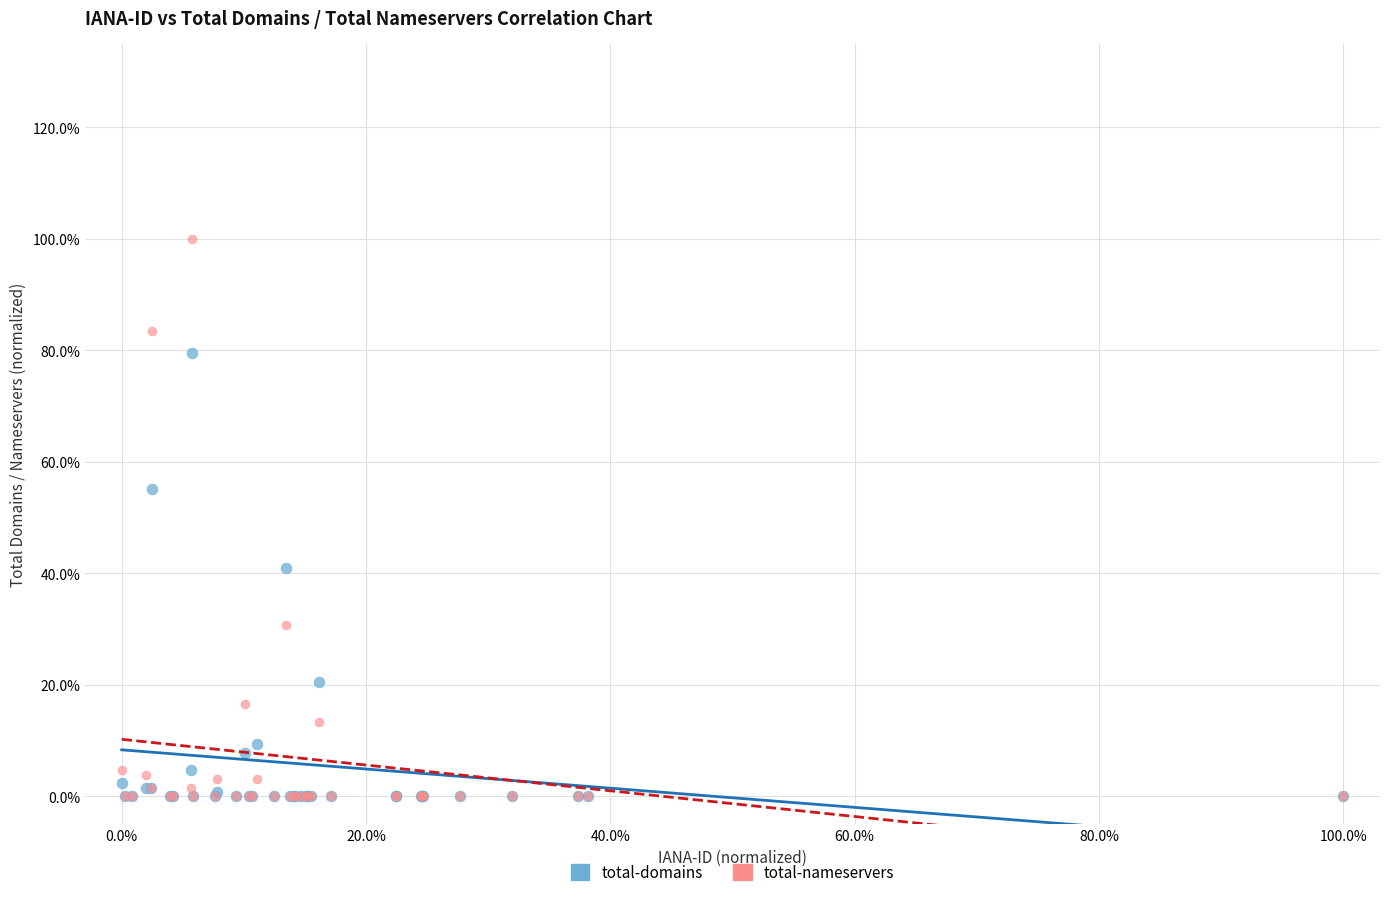

Which series contains the highest Y value?

total-nameservers